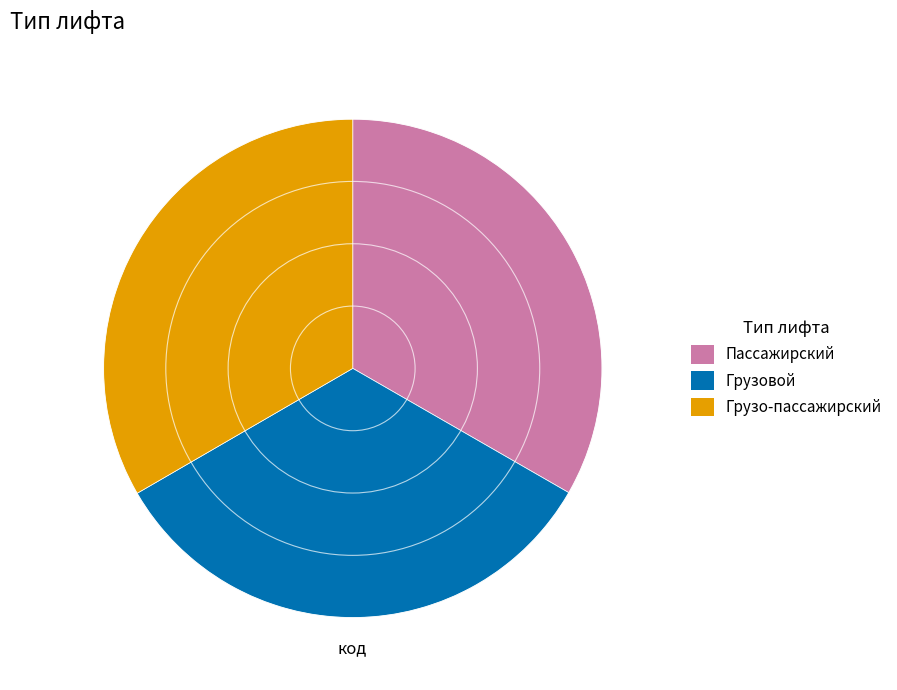

What is the ratio of the value at Грузовой to the value at Пассажирский?

1.0